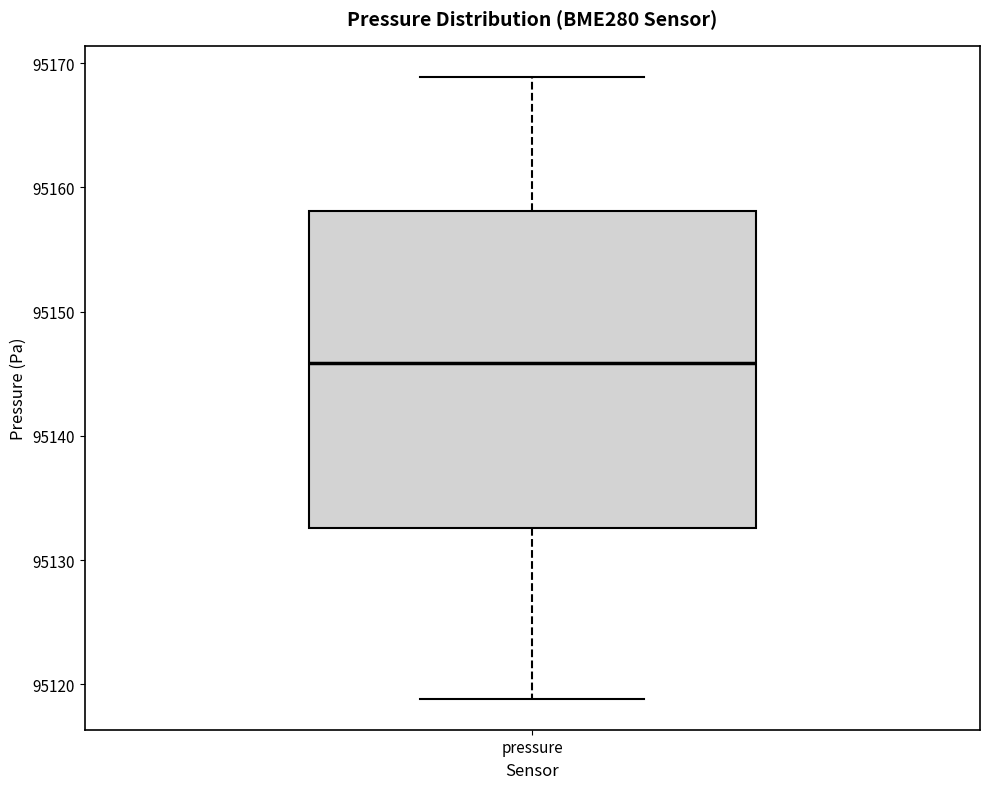

Read this box plot against the y-axis: the position of the median line, the range covered by the box, and the ends of both whiskers. The values are not printed on the chart, so give them approximately, as read against the axis.

median 95146, box 95133 to 95158, whiskers 95119 to 95169